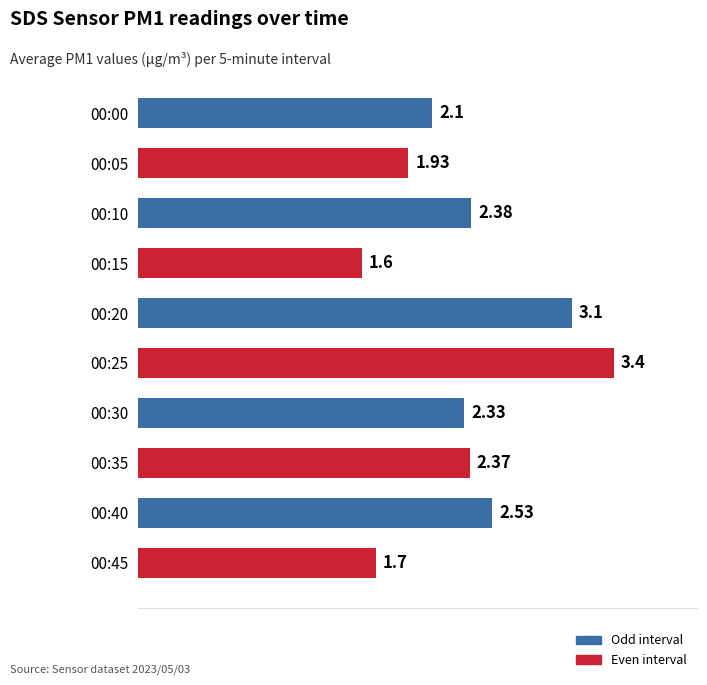

Approximately how many times larger is the value at 00:40 compared to 00:25?

0.7